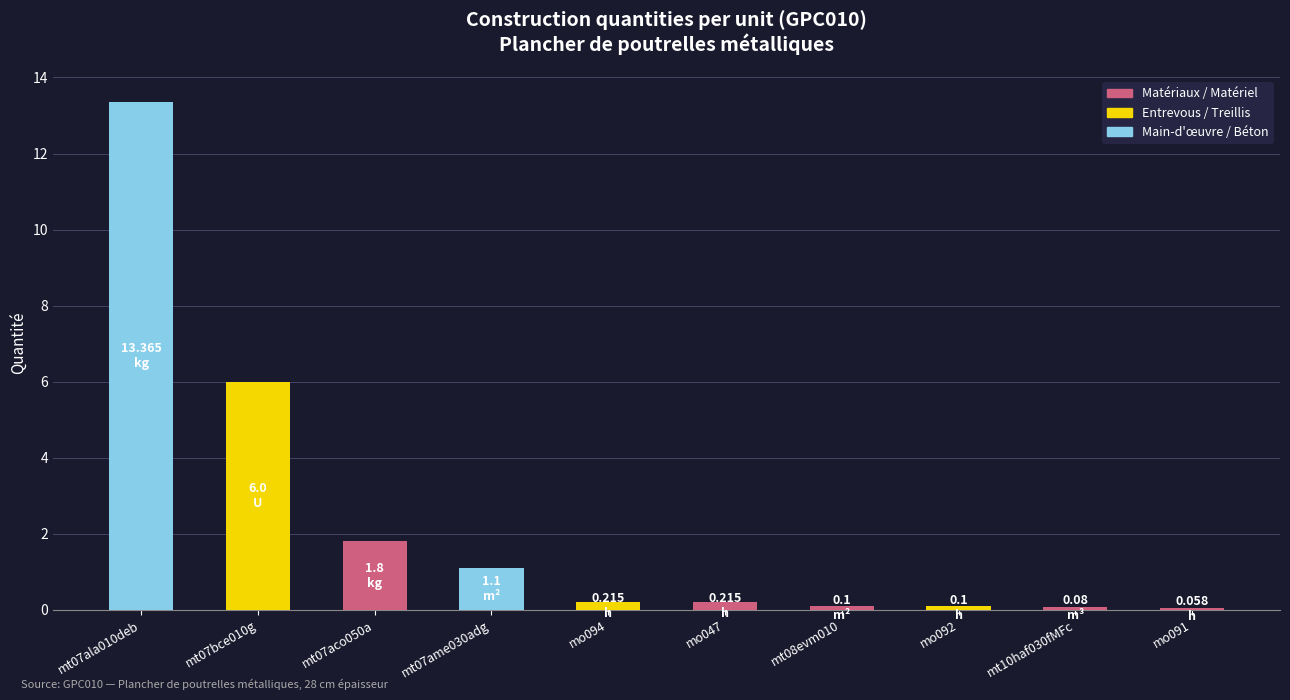

Which has a higher value, mo092 or mt07aco050a?

mt07aco050a